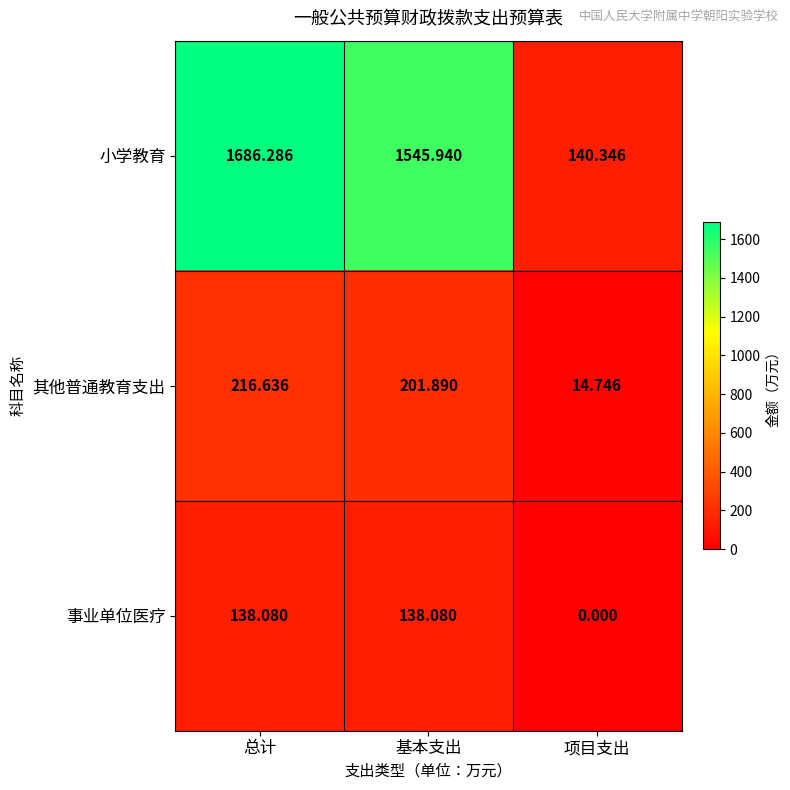

At which category does the chart reach its peak across all series?

总计